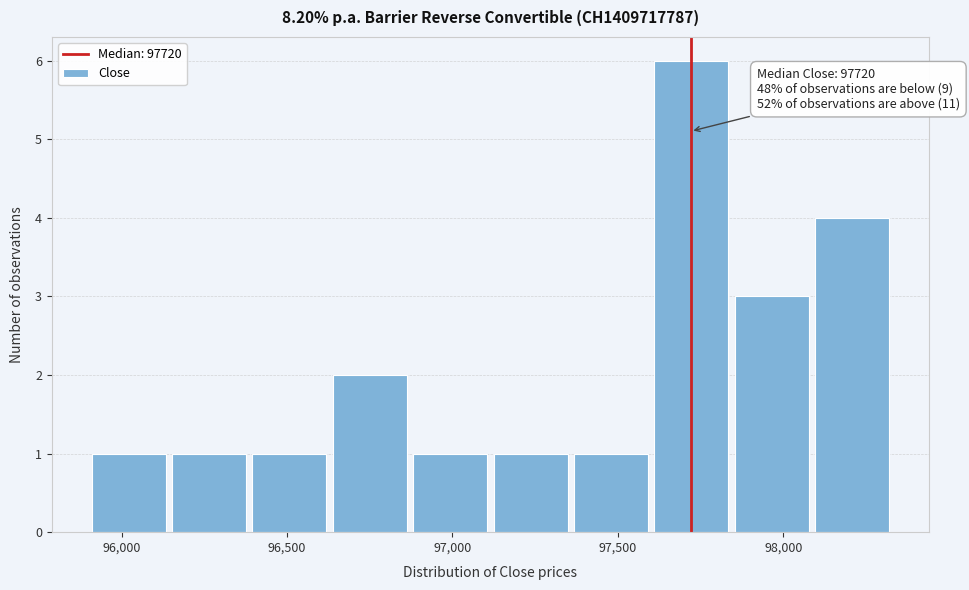

Which range on the x-axis has the tallest bar?

97600 to 97850